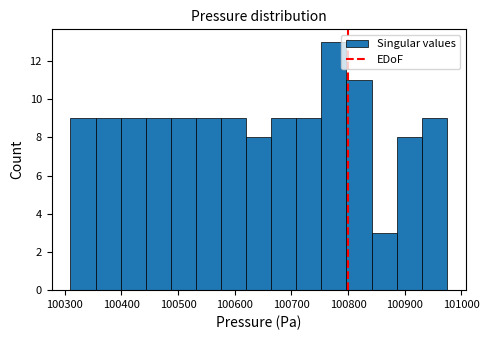

Which range on the x-axis has the tallest bar?

100750 to 100800